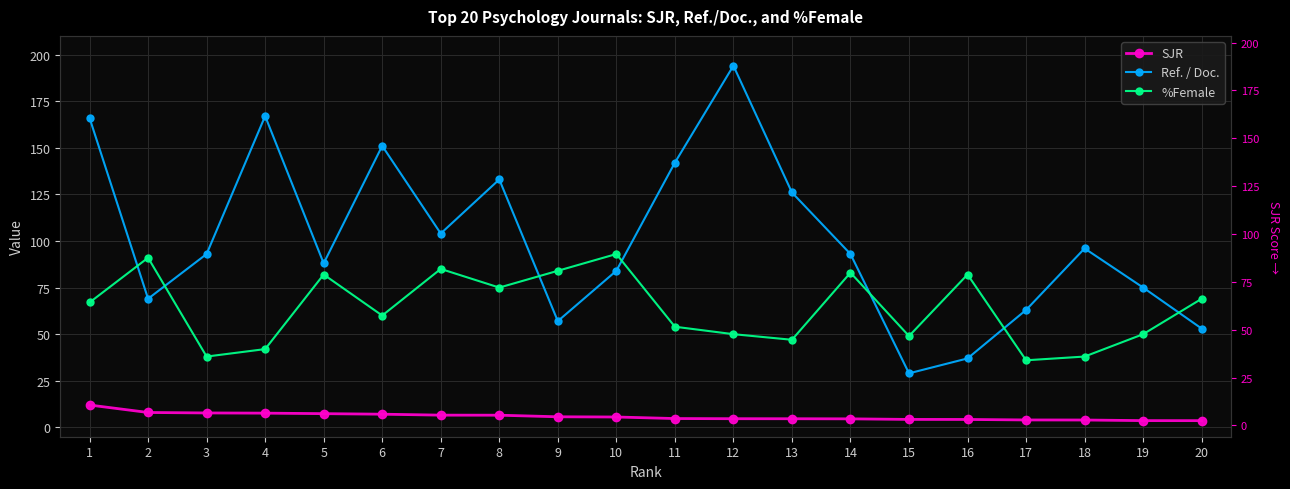

What is the approximate value of %Female at 12?

50.0